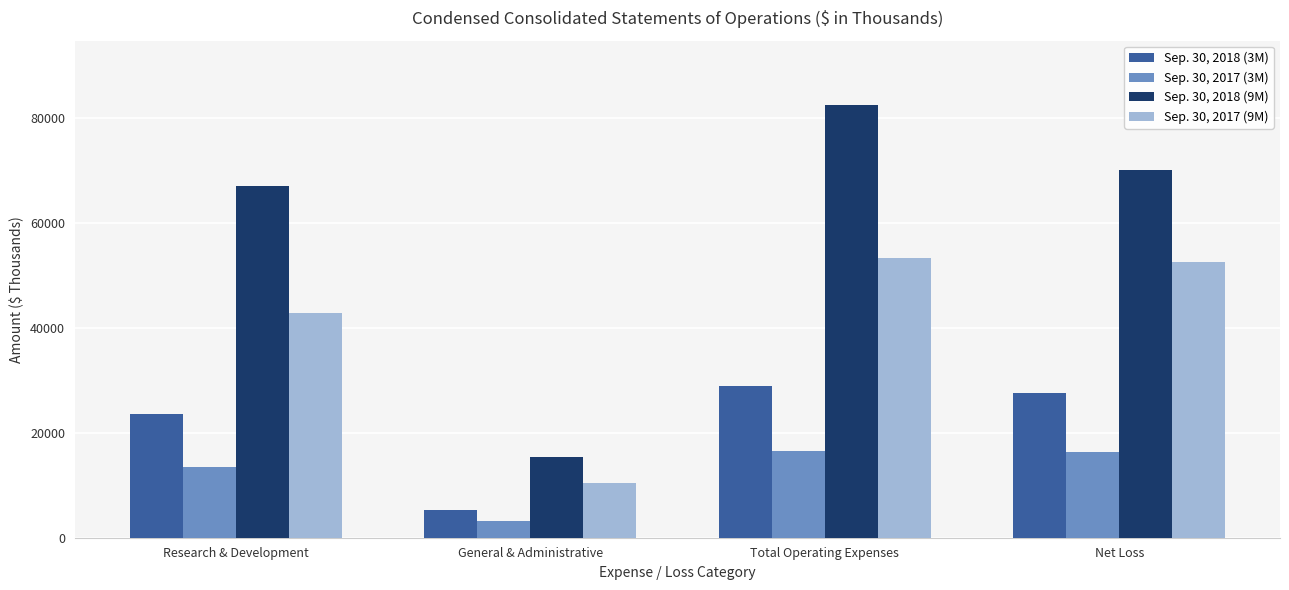

Which series has the largest range (max minus min)?

Sep. 30, 2018 (9M)